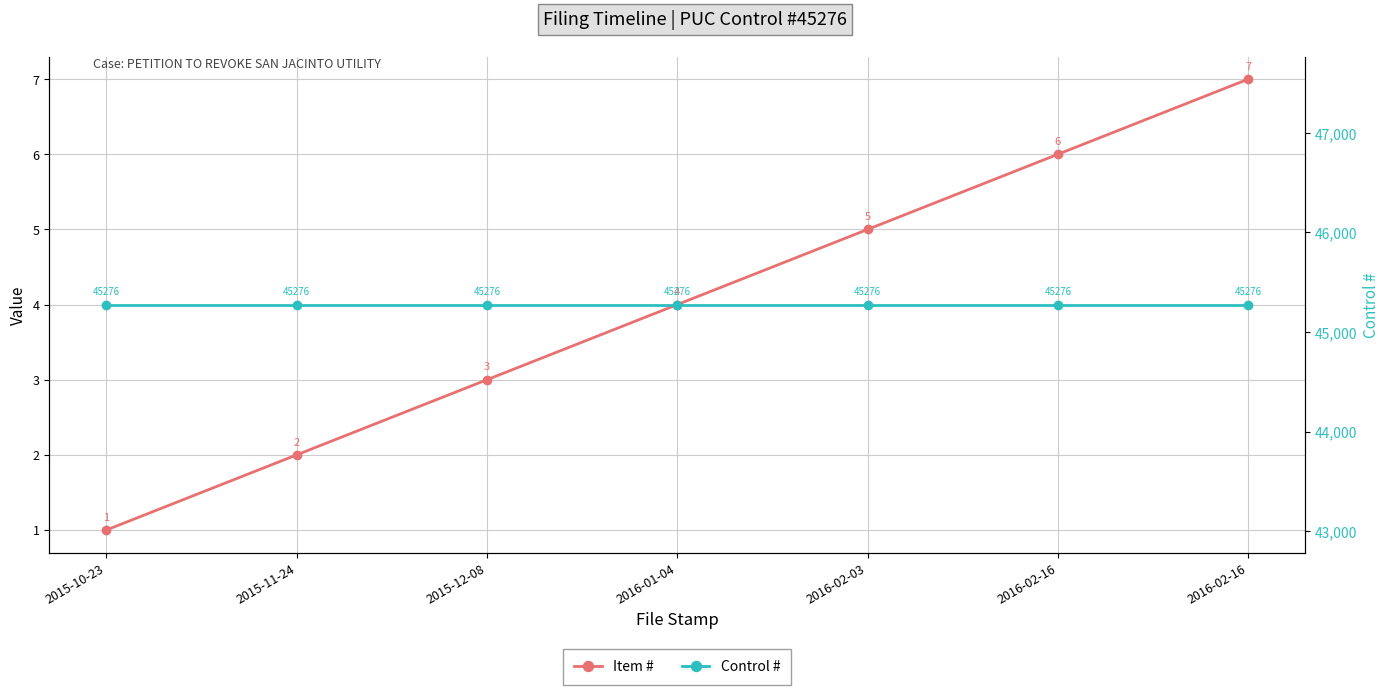

Between 2015-10-23 and 2016-02-03, which series saw the biggest shift?

Item #